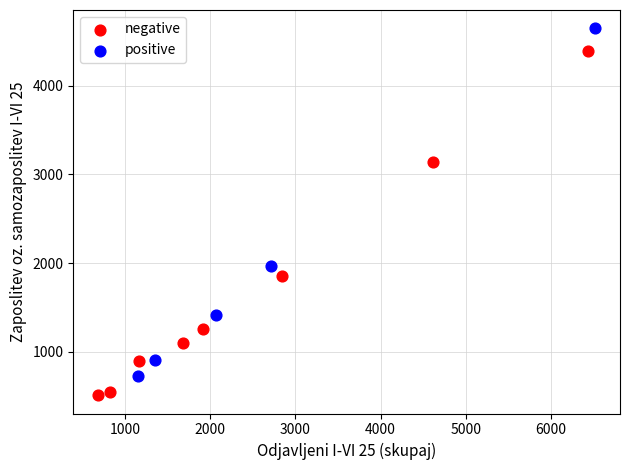

Which series reaches the minimum Y coordinate?

negative